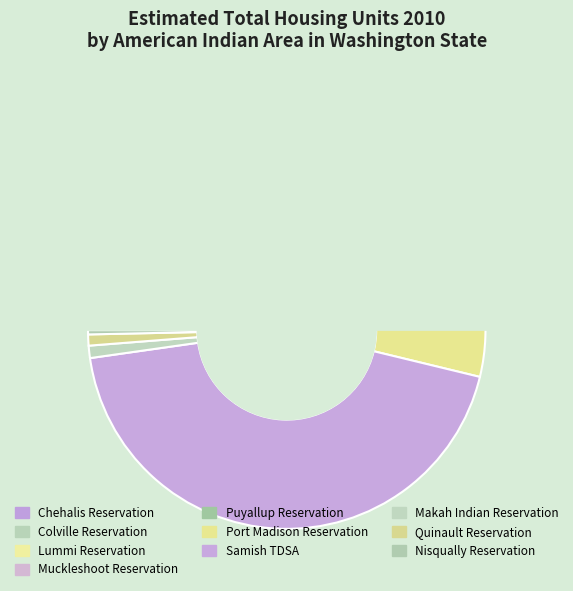

What is the largest slice in the pie chart?

Samish TDSA